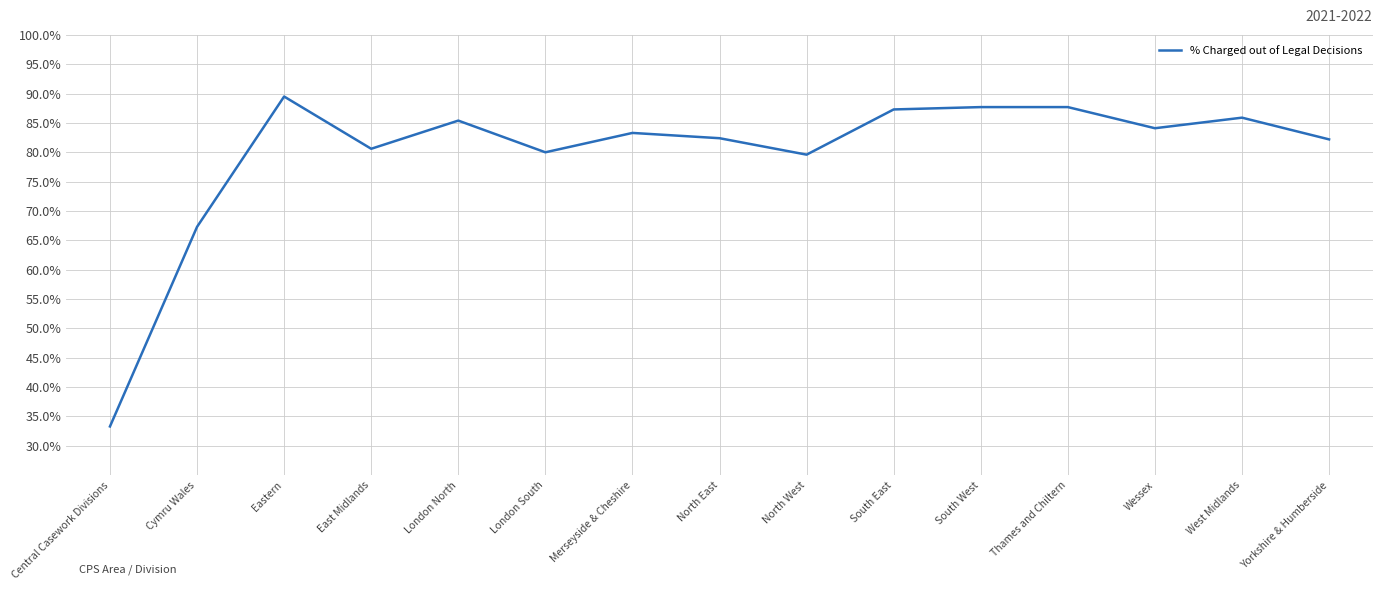

How many lines are shown in the chart?

1